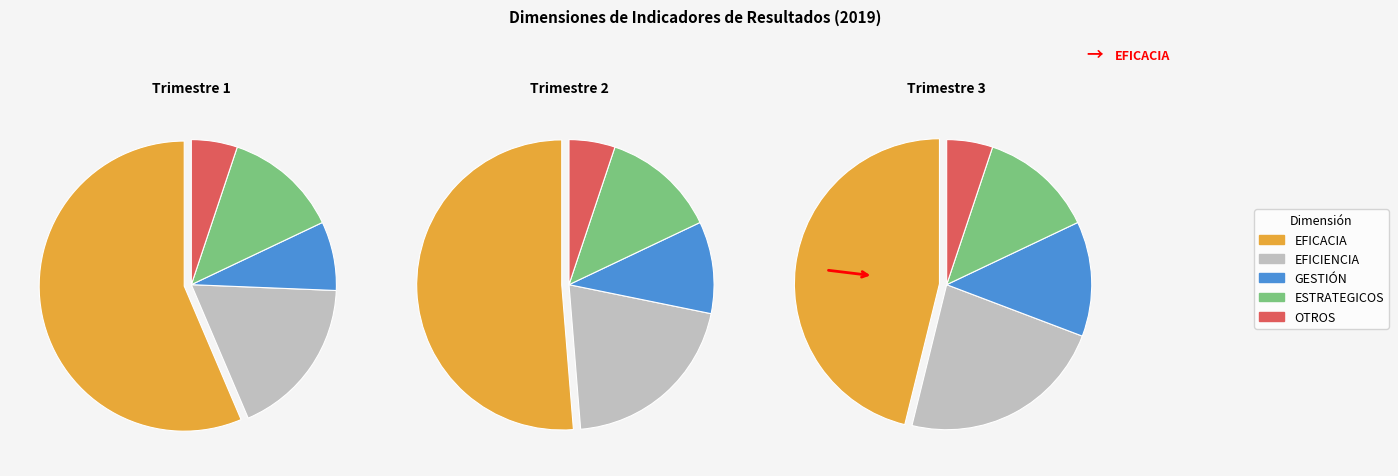

What is the ratio of the value at EFICIENCIA to the value at GESTIÓN?

2.3